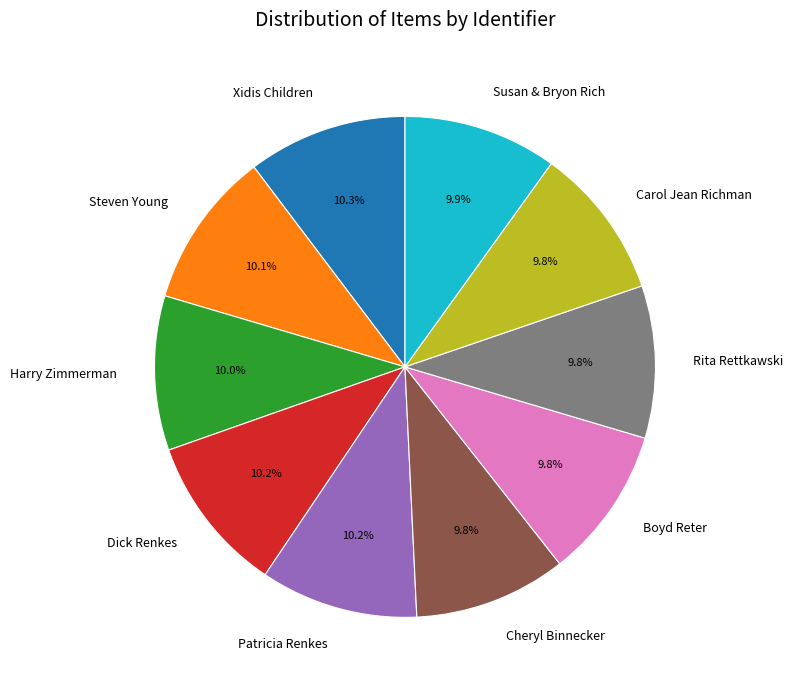

What percentage is the Patricia Renkes slice, to the nearest percent?

10%